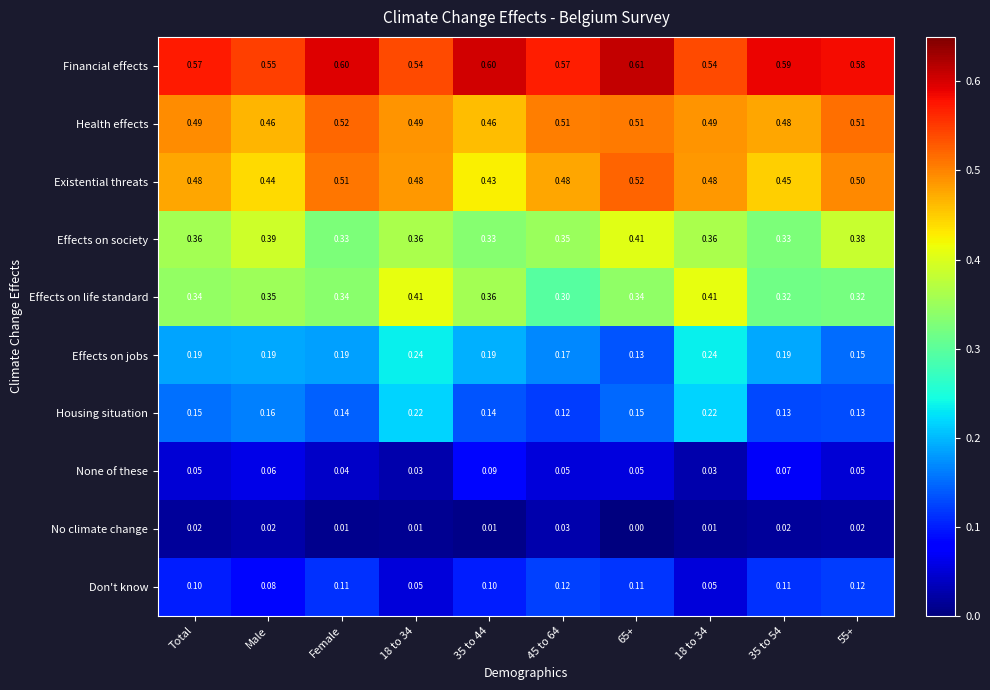

What is the total value across all series at 65+?

2.8